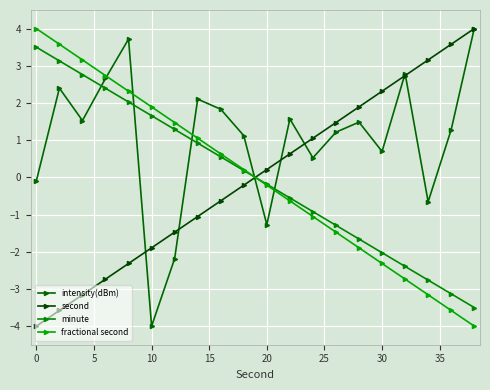

Is this an area chart (filled region under the line)?

No